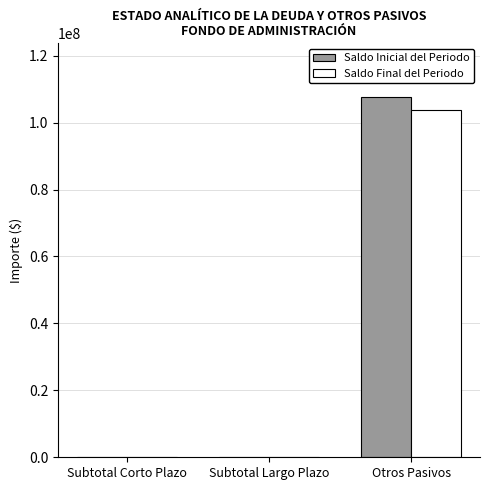

The value of Saldo Final del Periodo at Otros Pasivos is 153553912. True or false?

False